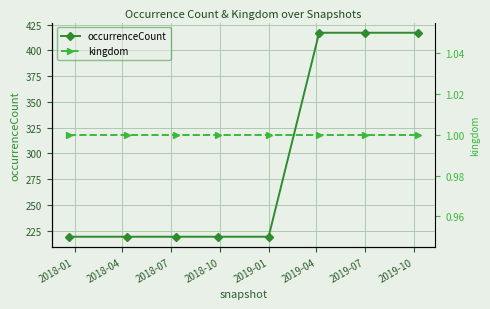

What is the maximum value shown in the chart?

417